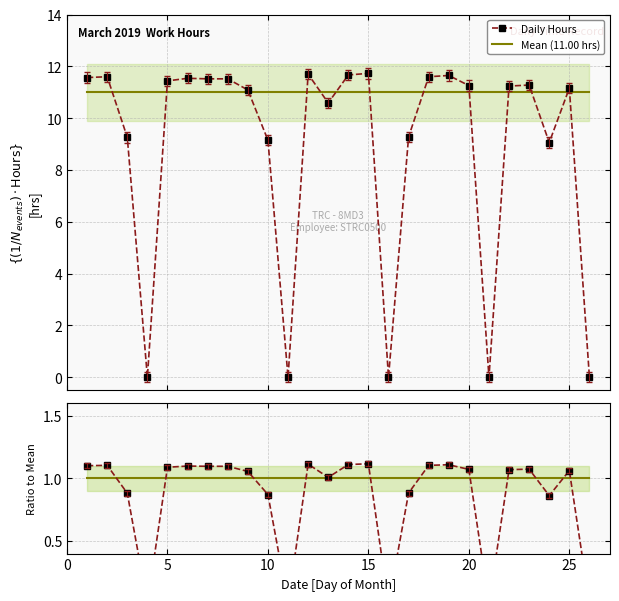

What is the lowest value of the Mean (11.00 hrs) series?

11.0